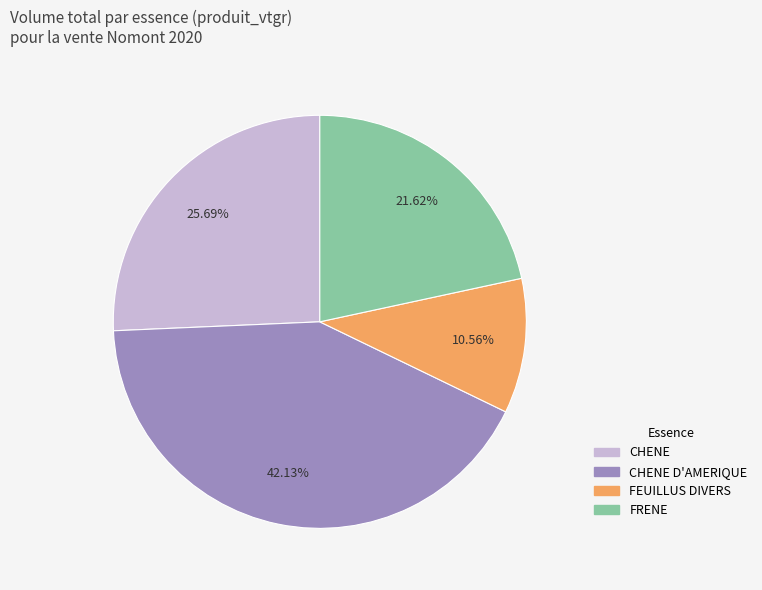

Is there any slice that represents more than half of the pie?

No